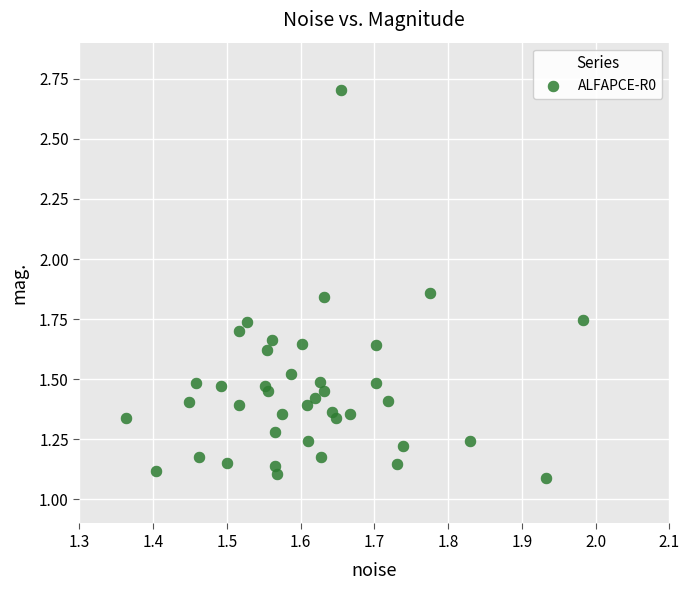

What is the range of X values (max minus min)?

0.6